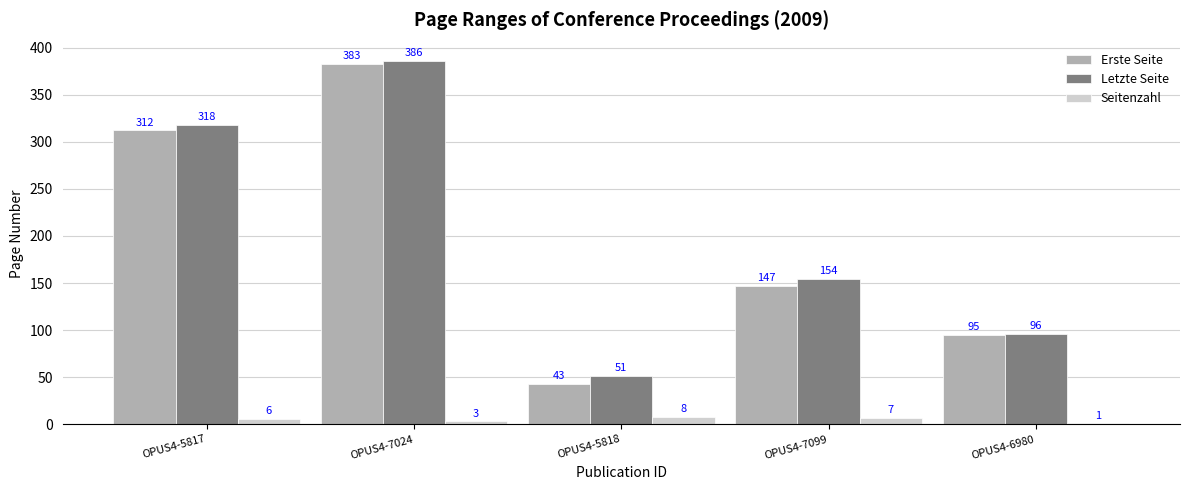

What is the difference between the Letzte Seite values at OPUS4-5817 and OPUS4-6980?

222